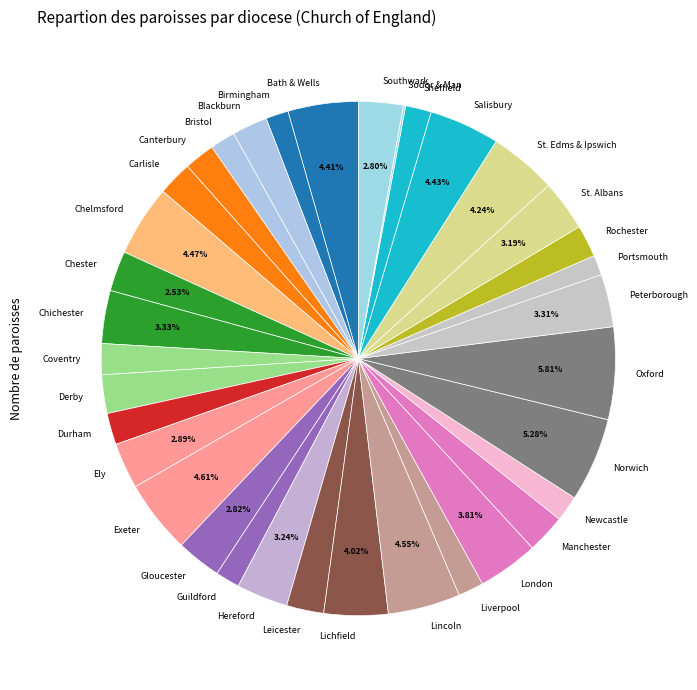

Which slice is the largest?

Oxford